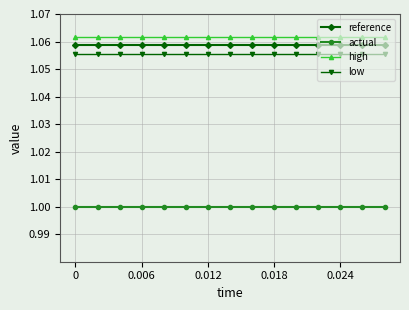

What is the minimum value shown in the chart?

1.0